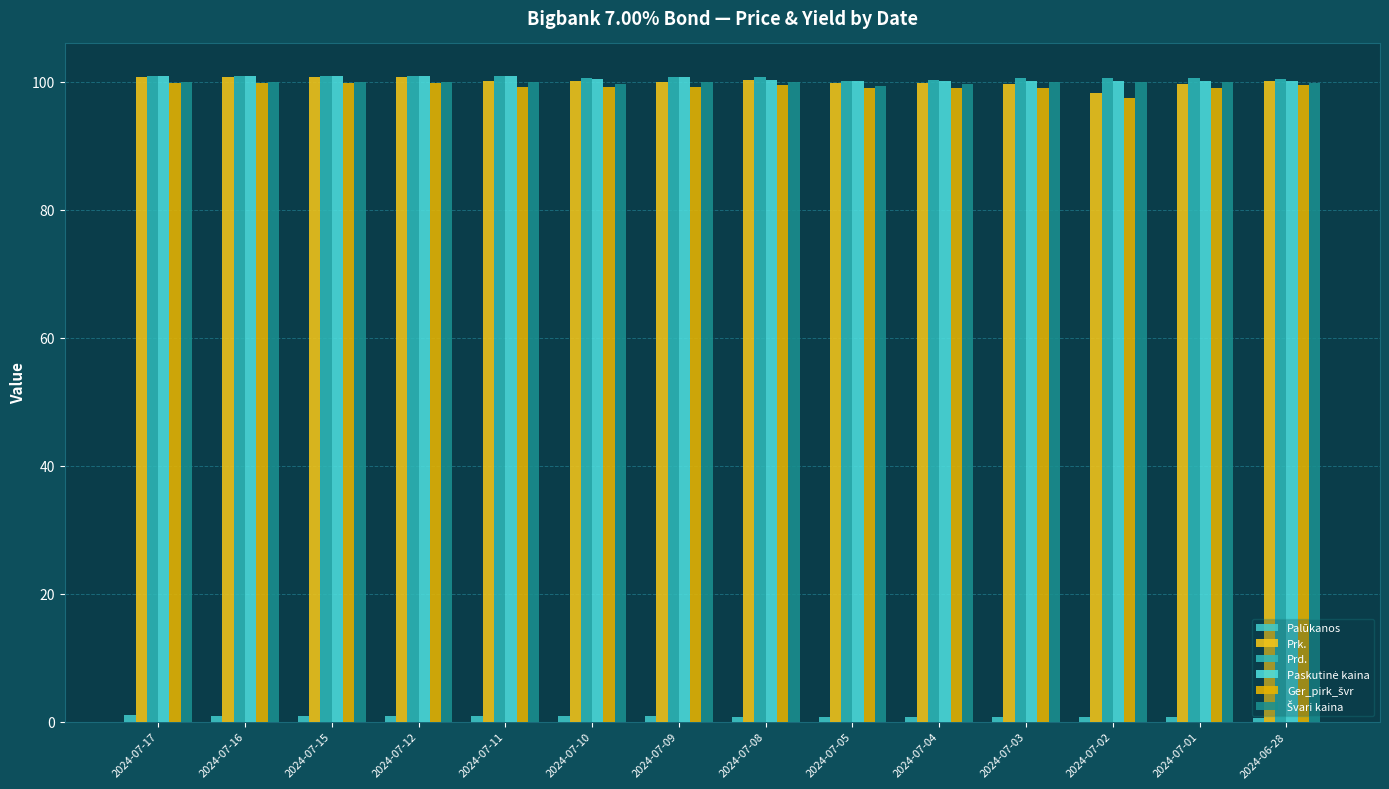

What is the greatest value displayed?

101.0